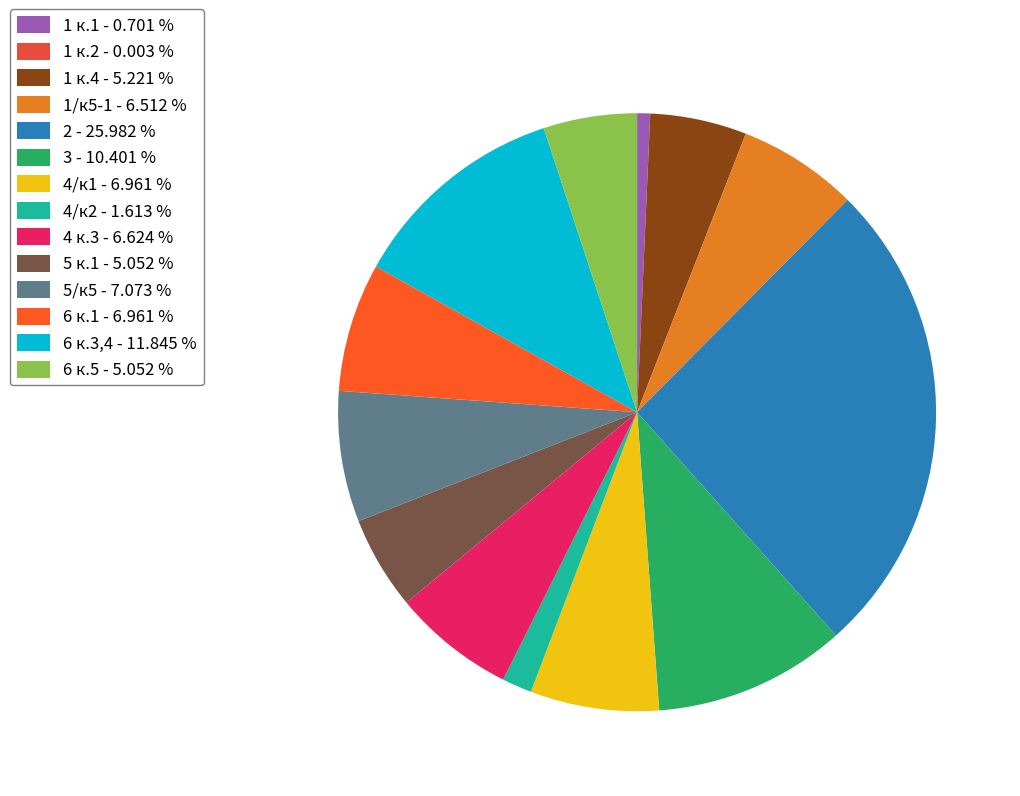

What percentage is the 1/к5-1 slice, to the nearest percent?

7%